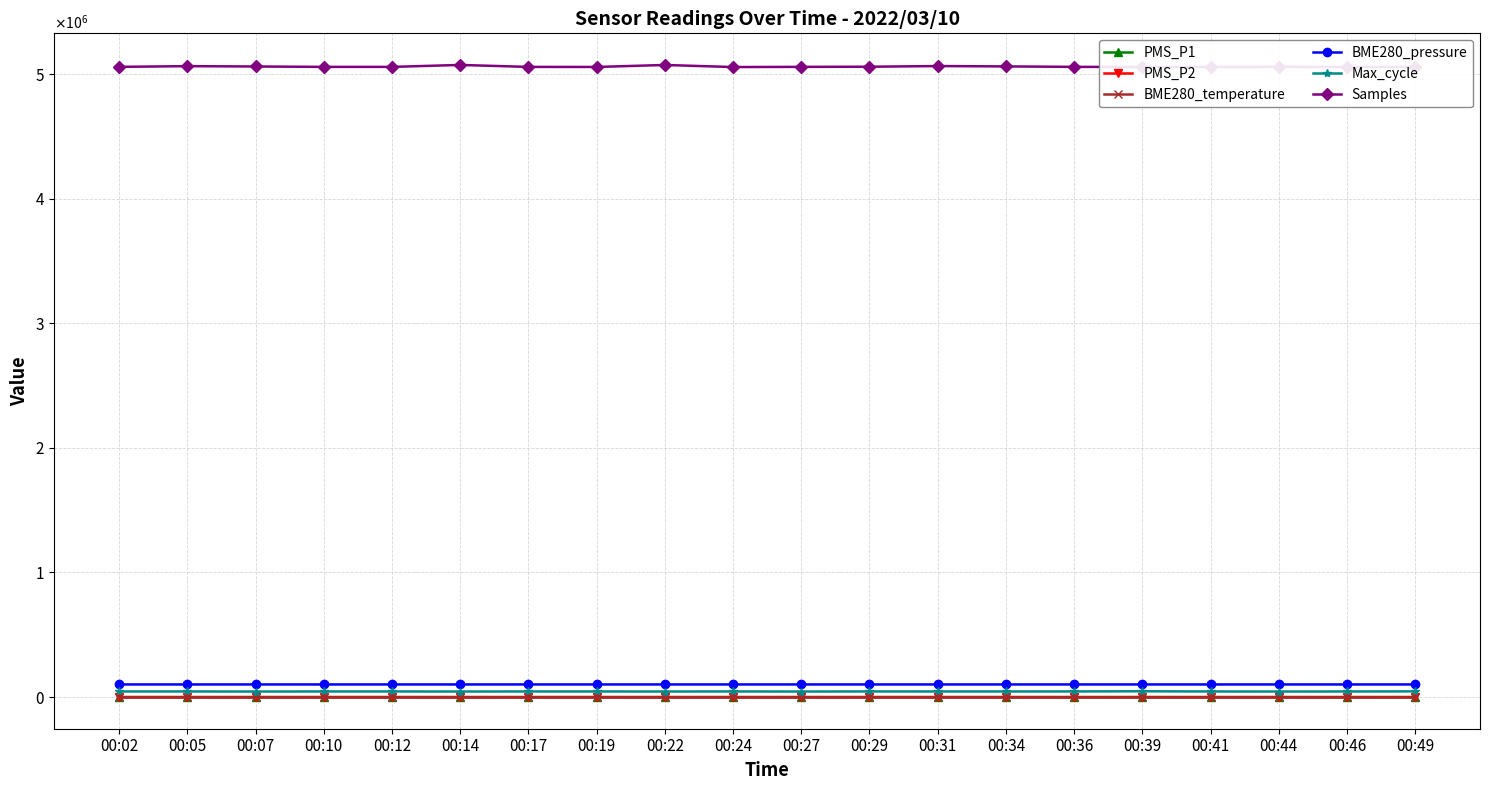

At how many categories does at least one series exceed 367328?

20